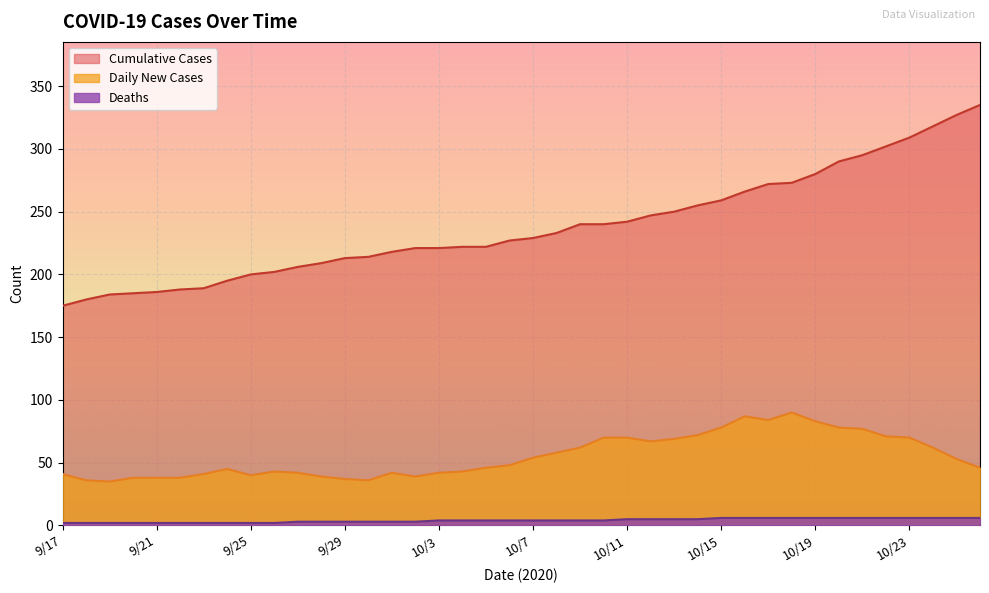

What is the sum of the Cumulative Cases values at 10/14 and 10/8?

488